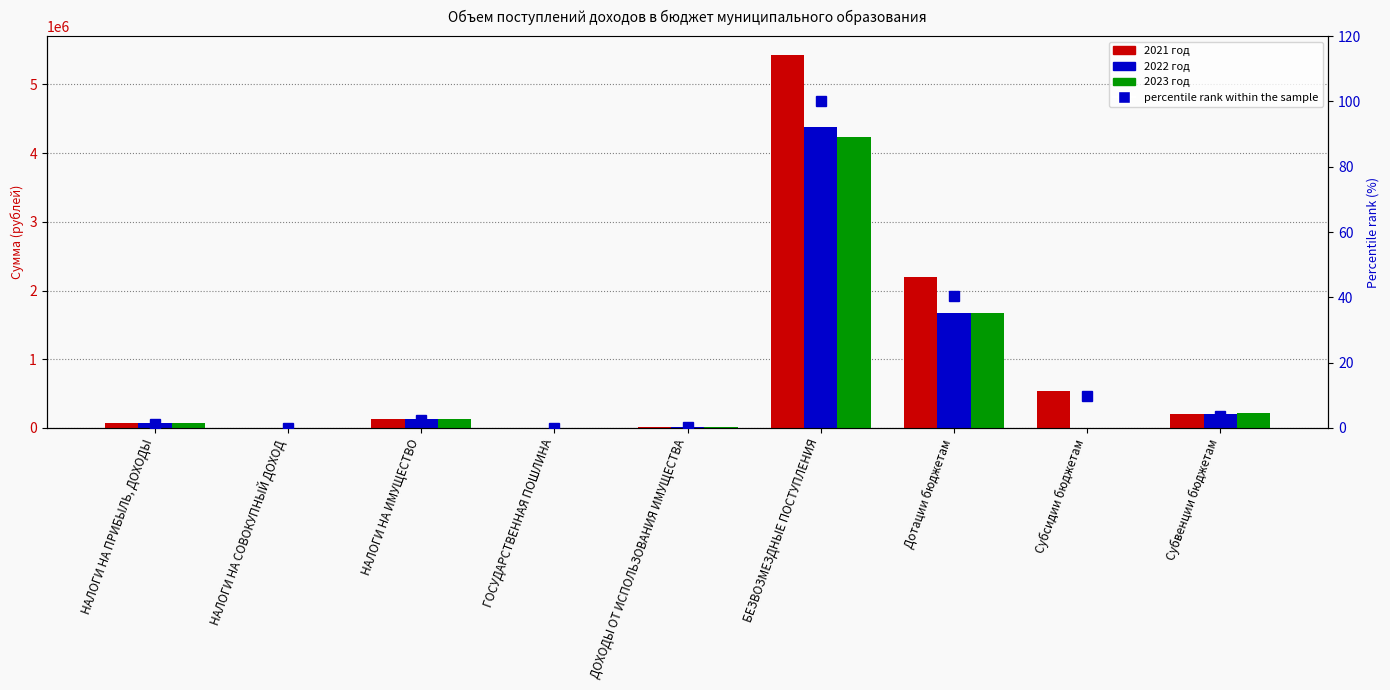

What is the value of the 2021 год bar at the 9th from the left?

202255.0